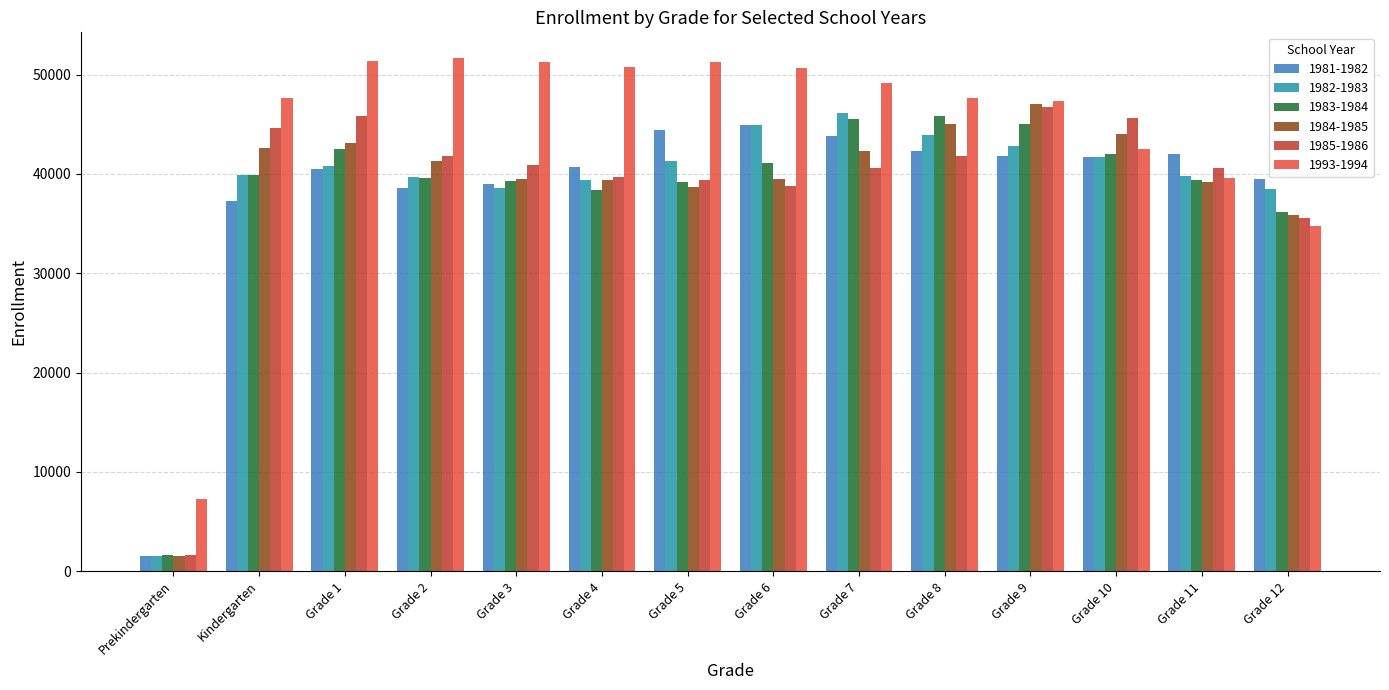

Where is 1983-1984 nearest to the value 23702?

Grade 12